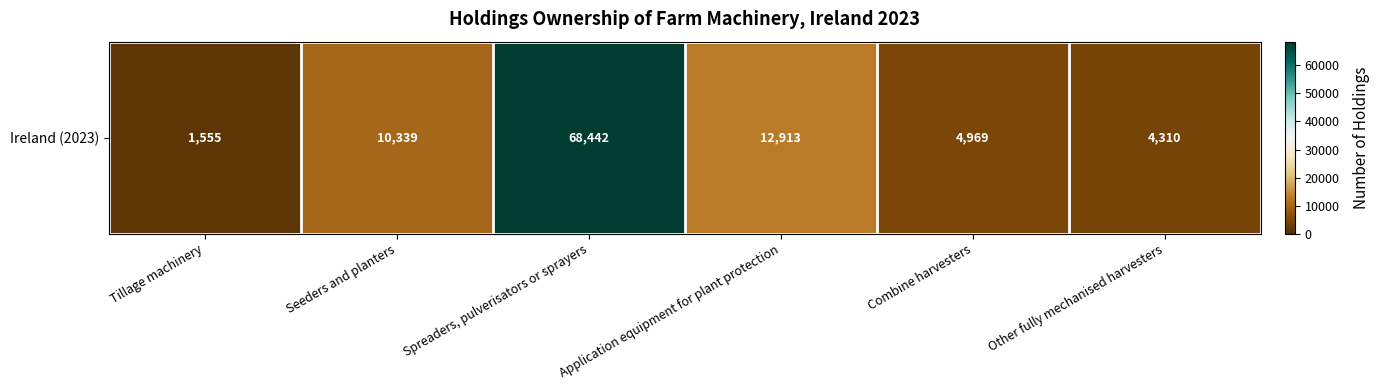

List the labels in order of value, largest first.

Spreaders, pulverisators or sprayers, Application equipment for plant protection, Seeders and planters, Combine harvesters, Other fully mechanised harvesters, Tillage machinery